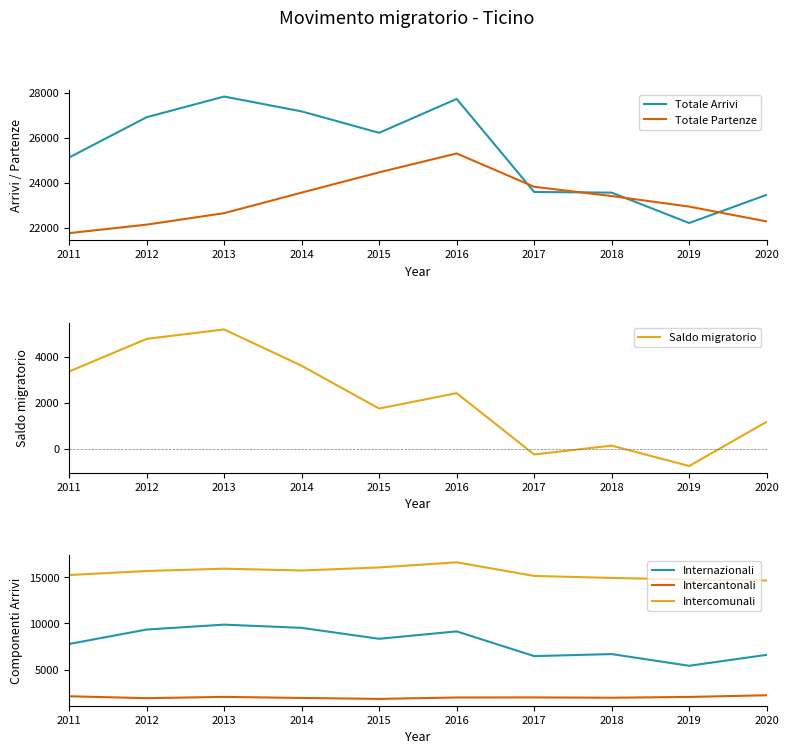

What is the total value across all series at 2011?

75402